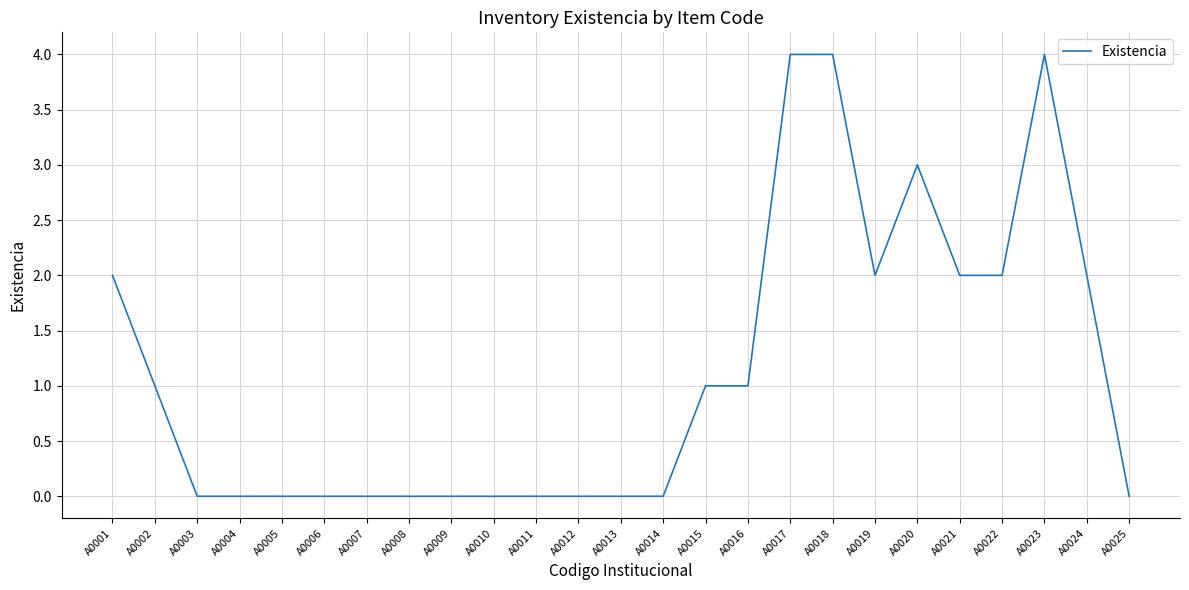

How many lines are shown in the chart?

1